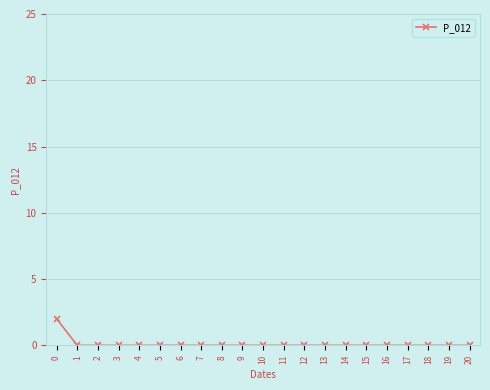

What is the difference between the maximum and minimum values?

2